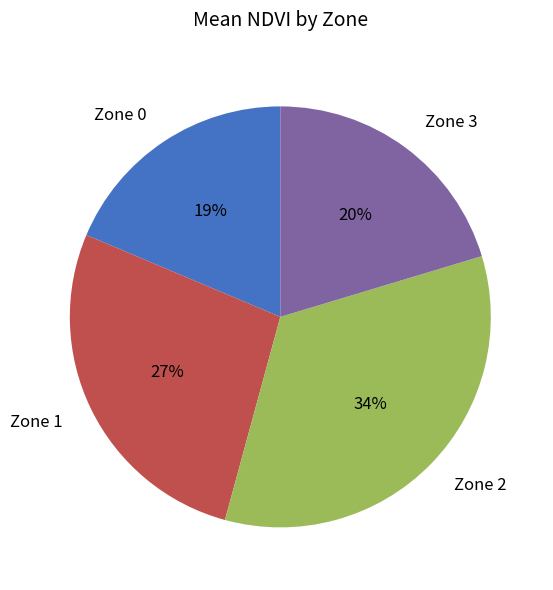

To the nearest percent, what is the average slice percentage?

25%